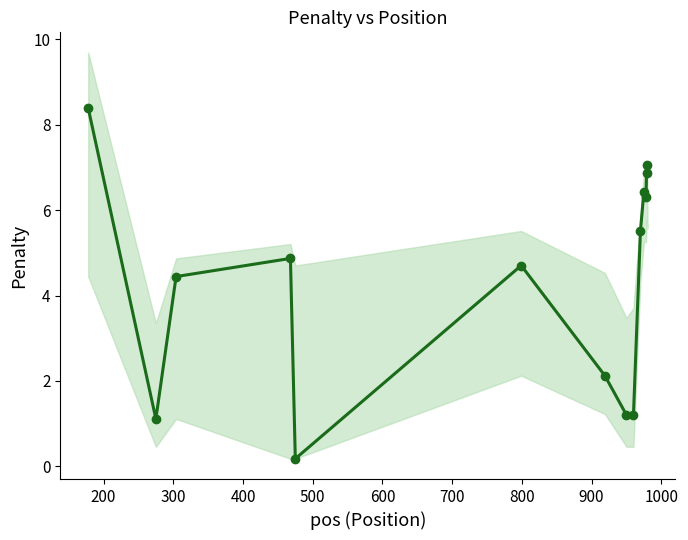

Reading left to right, extract all data points from this chart.

8.4	1.1	4.4	4.9	0.2	4.7	2.1	1.2	1.2	5.5	6.4	6.3	7.1	6.9